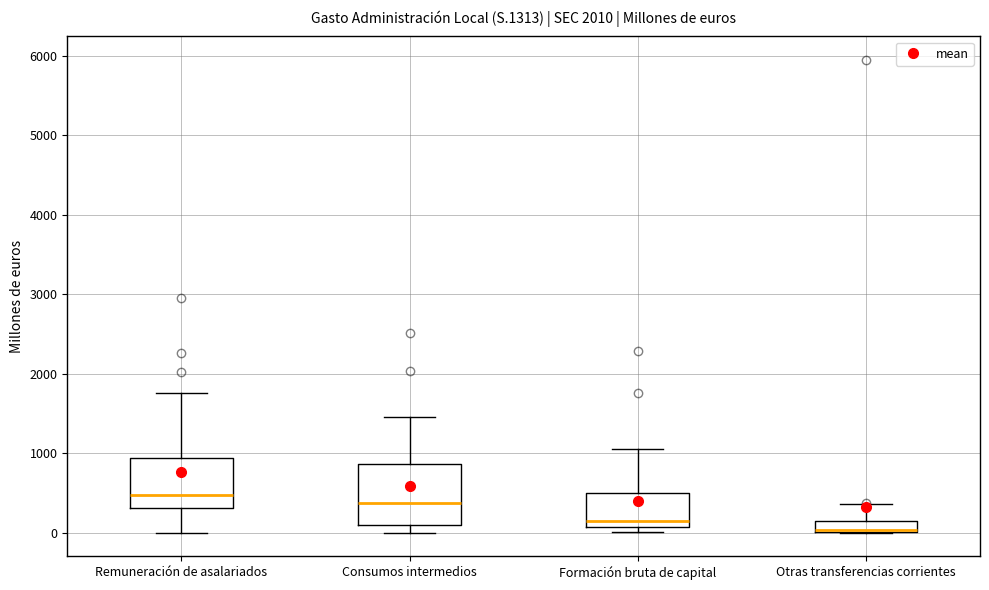

Comparing the boxes themselves (not the whiskers), which one is the tallest?

Consumos intermedios